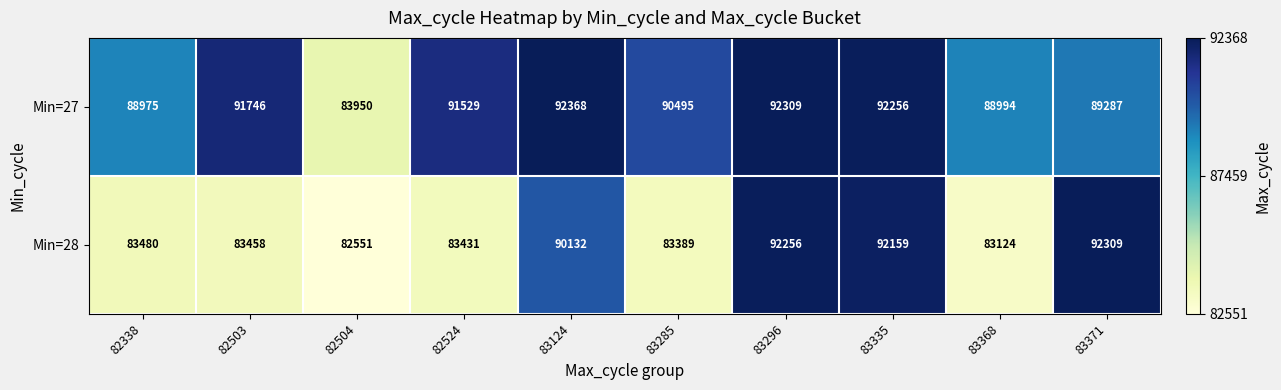

What is the spread (max minus min) of values at 82524?

8098